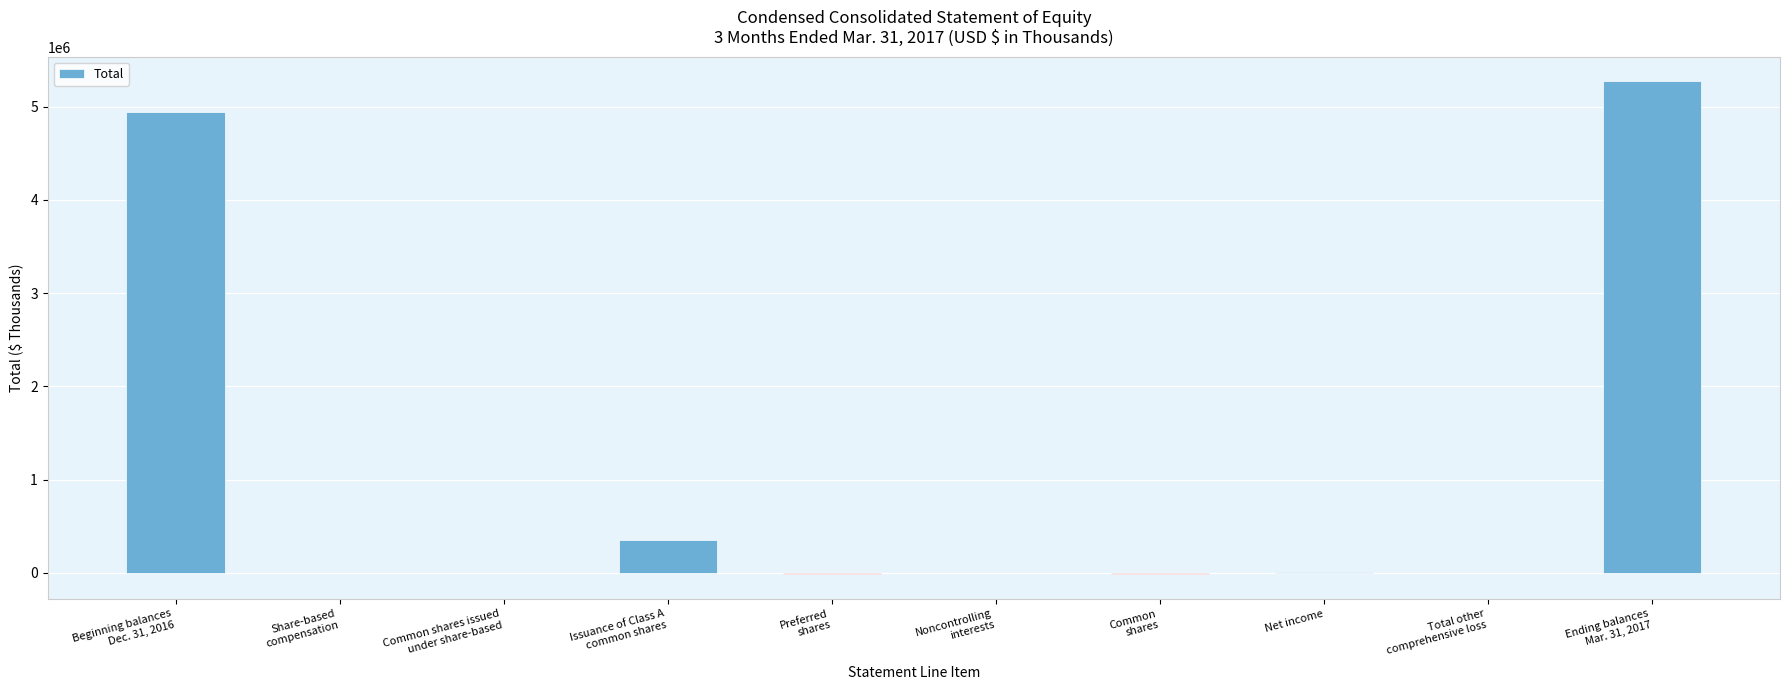

What is the greatest value displayed?

5271596